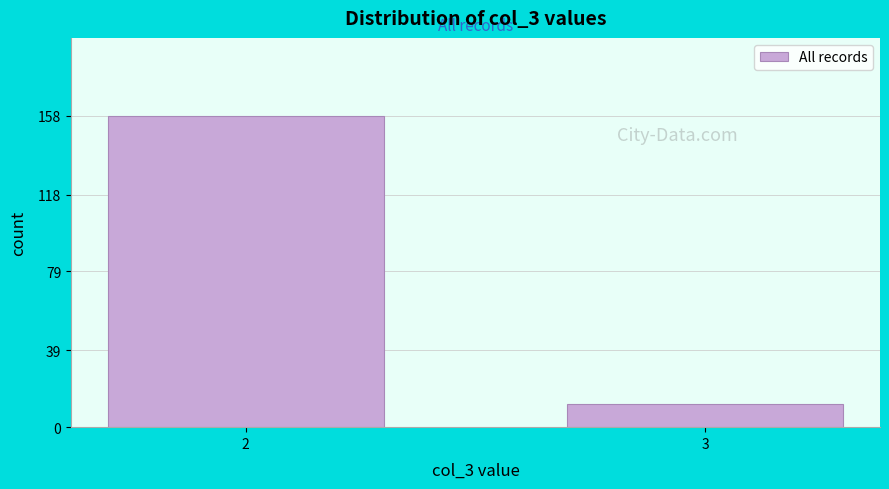

Reading left to right, extract all data points from this chart.

2=158	3=12